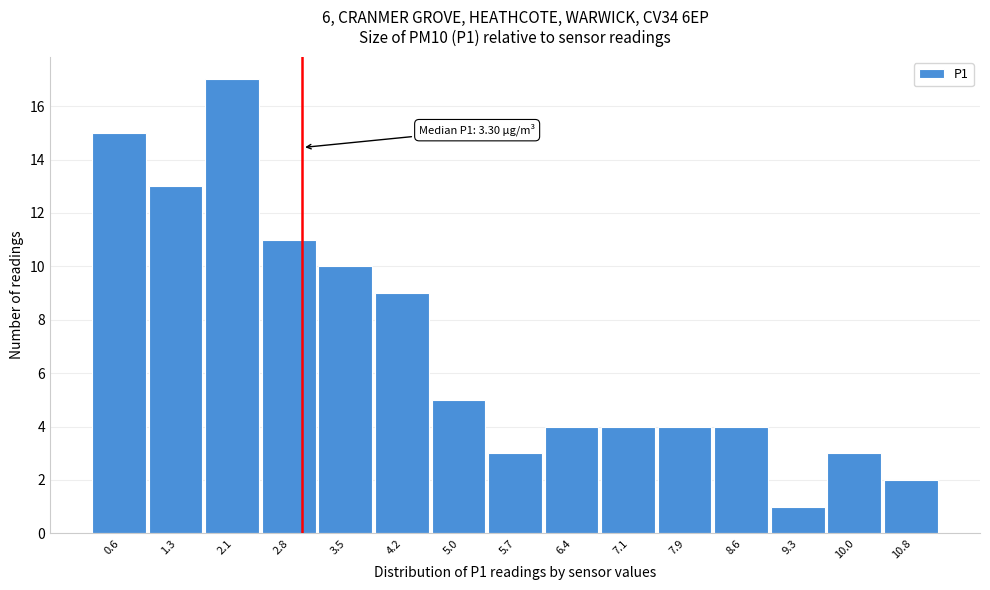

Reading left to right, extract all data points from this chart.

15	13	17	11	10	9	5	3	4	4	4	4	1	3	2